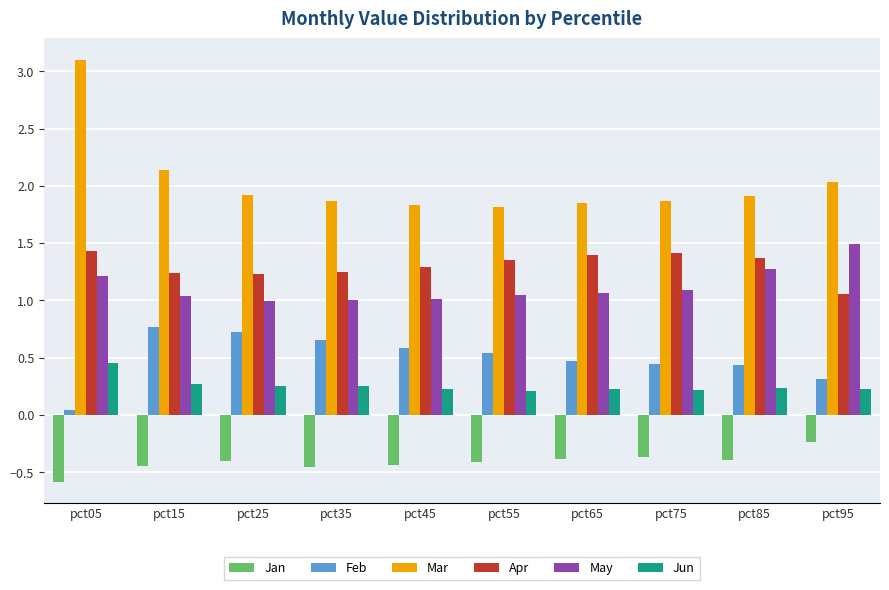

The value of Apr at pct25 is 1.2. True or false?

True